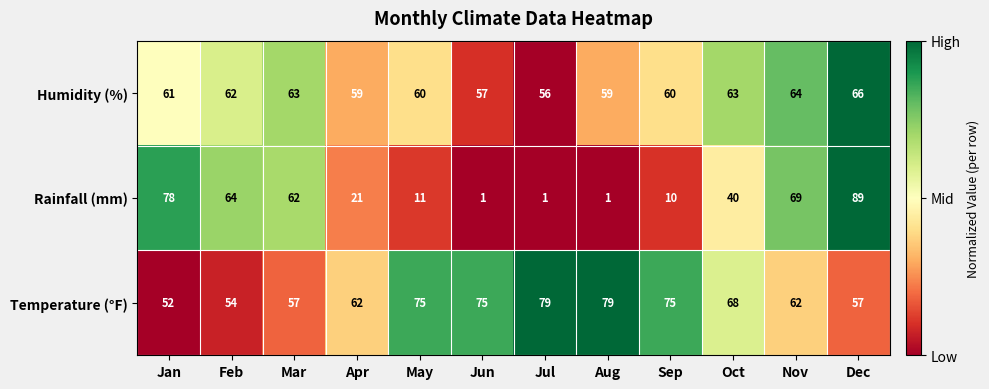

At which label is Humidity (%) closest to 61?

Jan